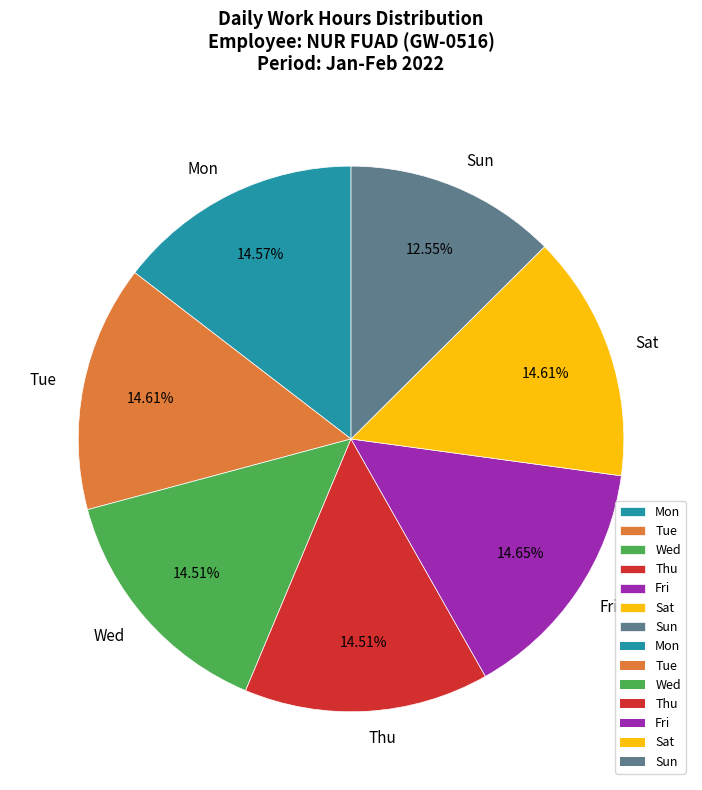

Is it true that Sat is 15% of the pie?

True